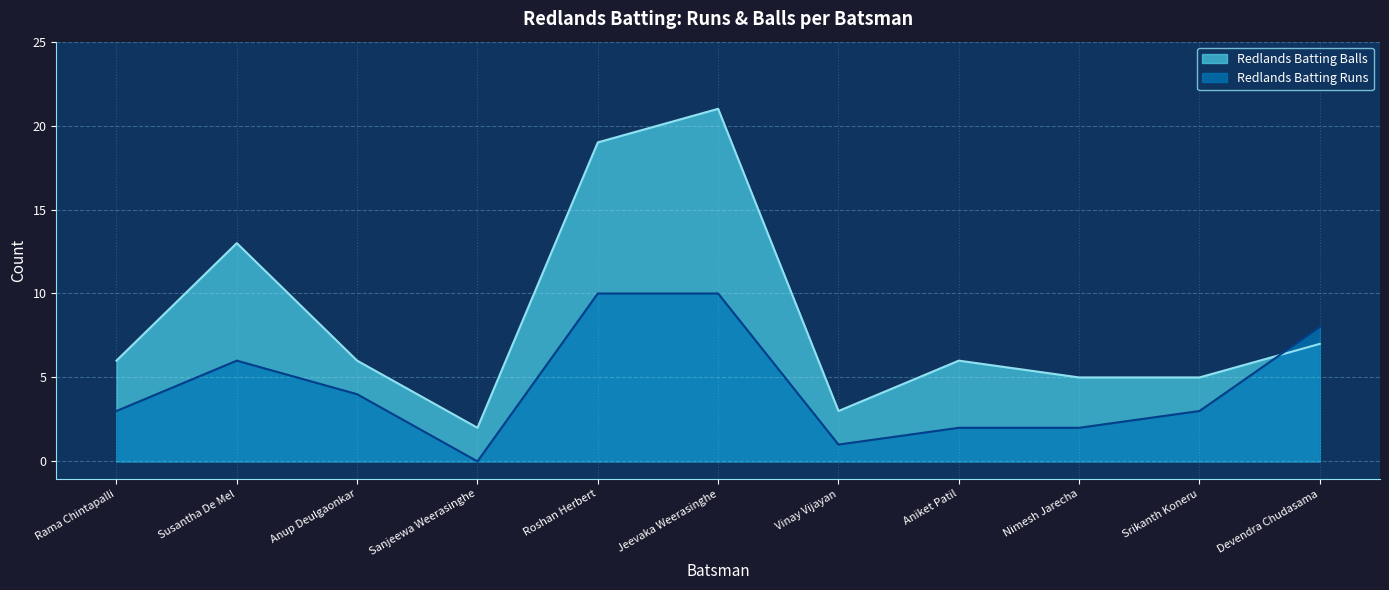

How many values in the Redlands Batting Balls series are below 6?

4